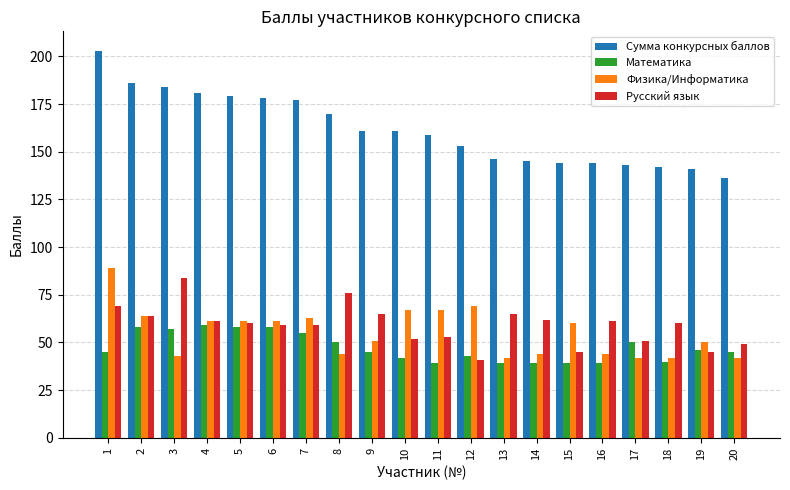

What is the minimum value shown in the chart?

39